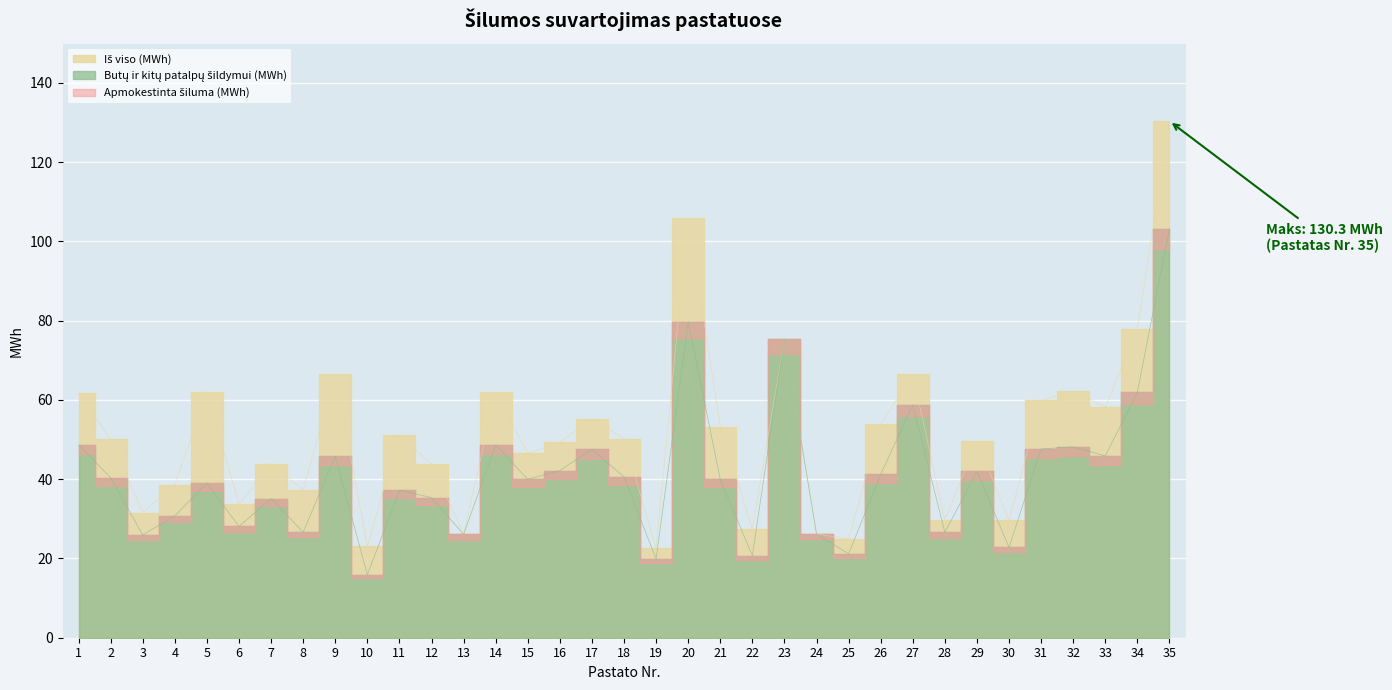

At how many categories does at least one series exceed 53?

15